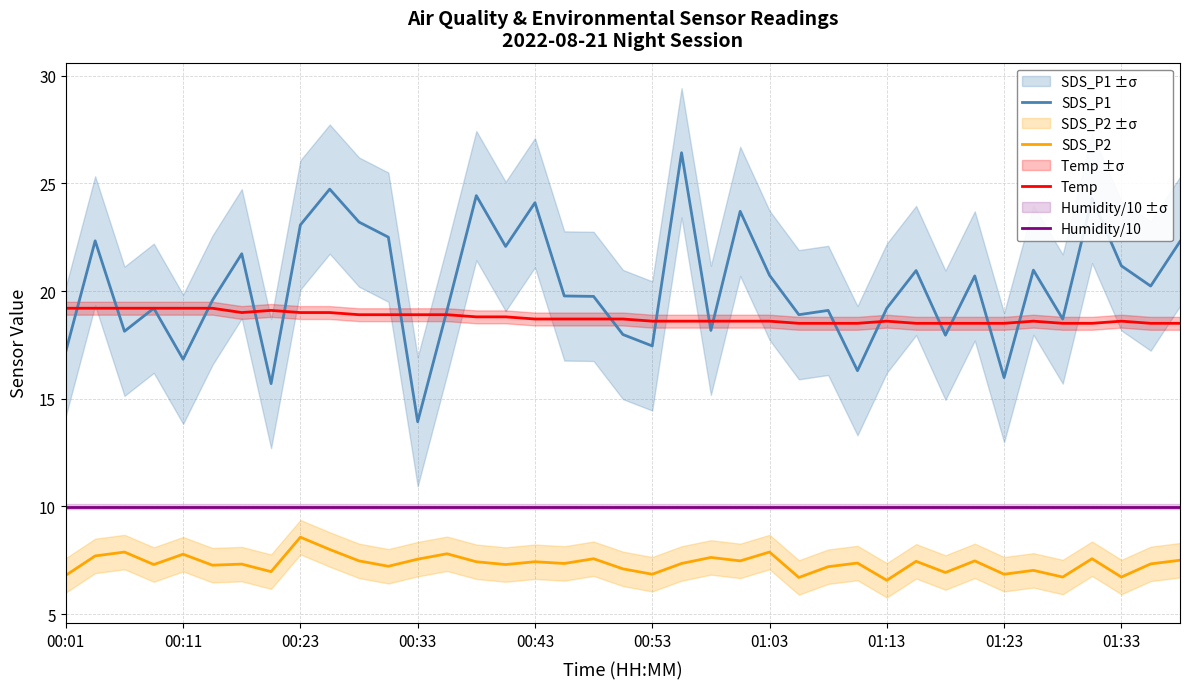

Which category has the highest value in the Temp series?

00:01